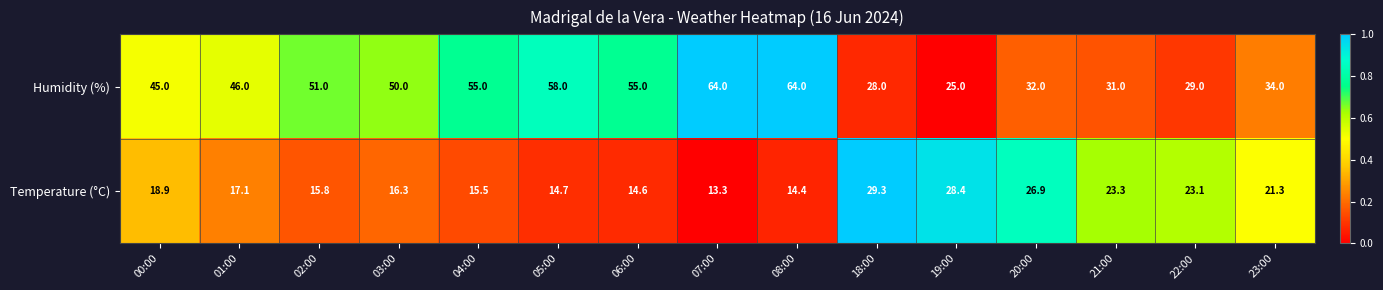

At which label is Humidity (%) closest to 44?

00:00